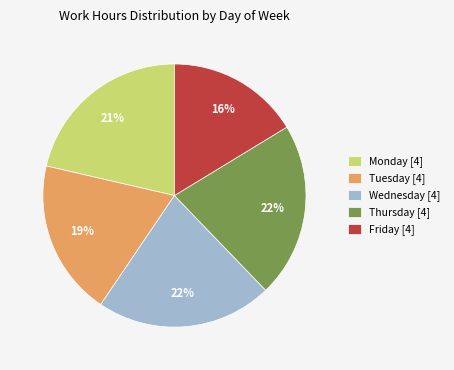

To the nearest percent, what is the difference between the Monday [4] and Tuesday [4] slice percentages?

2%